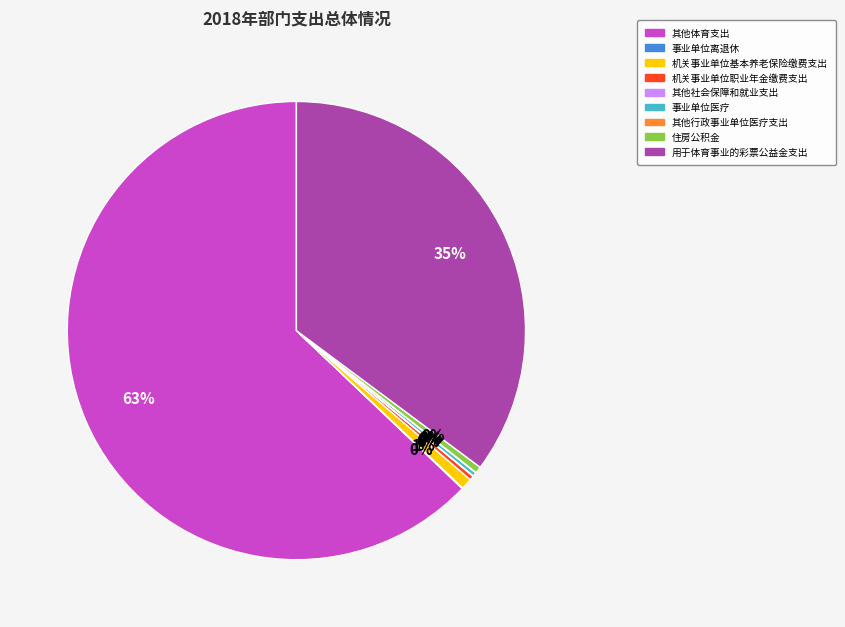

Is it true that 机关事业单位基本养老保险缴费支出 is 9% of the pie?

False